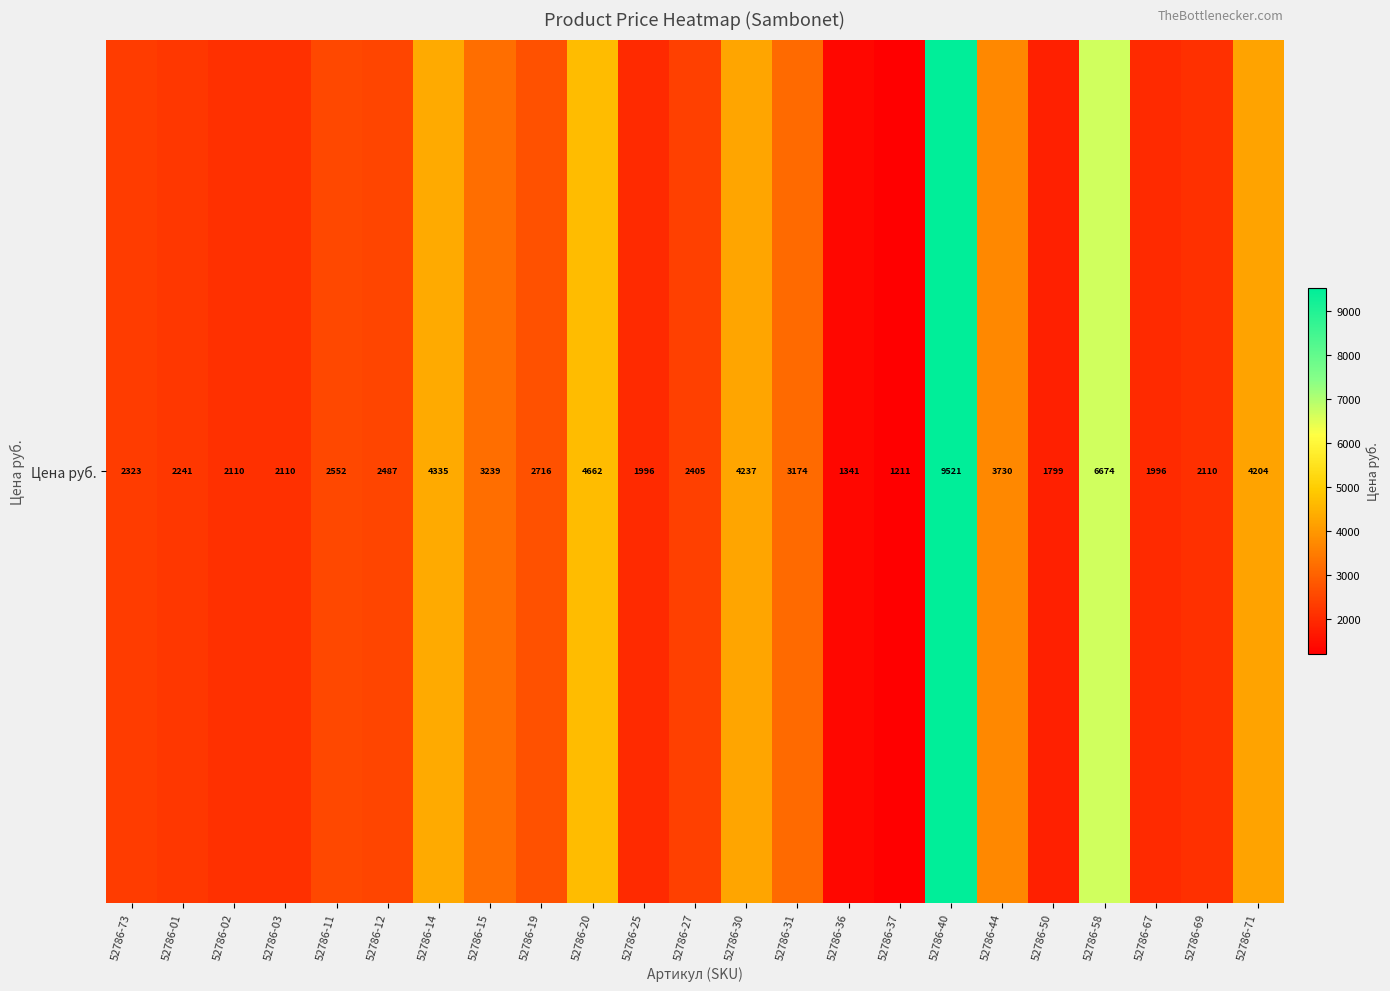

Count the number of data series in this chart.

1